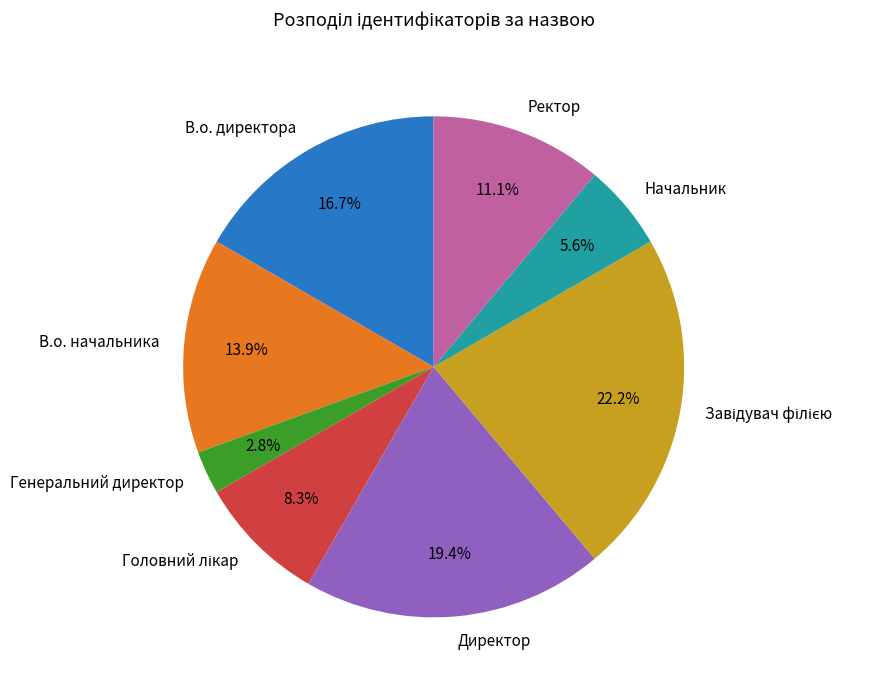

What percentage is the Начальник slice, to the nearest percent?

6%